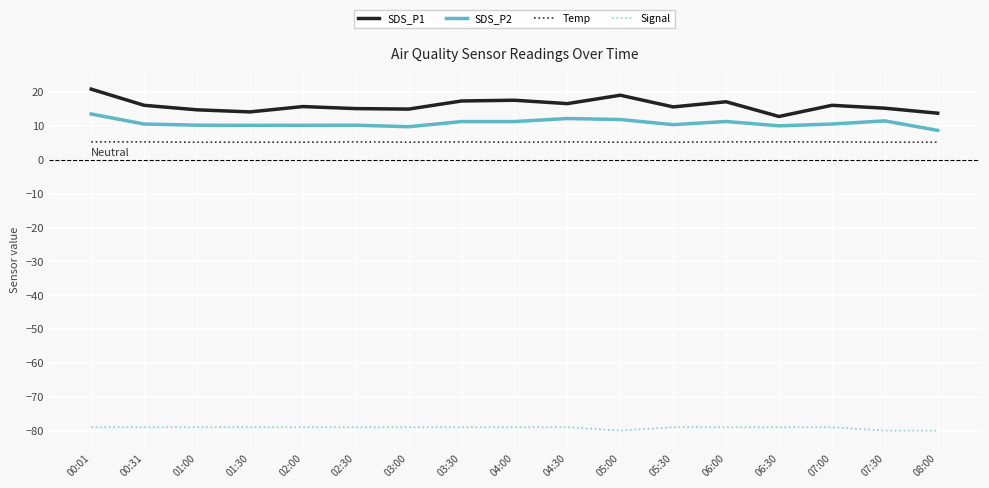

What position from the left is 04:30?

10